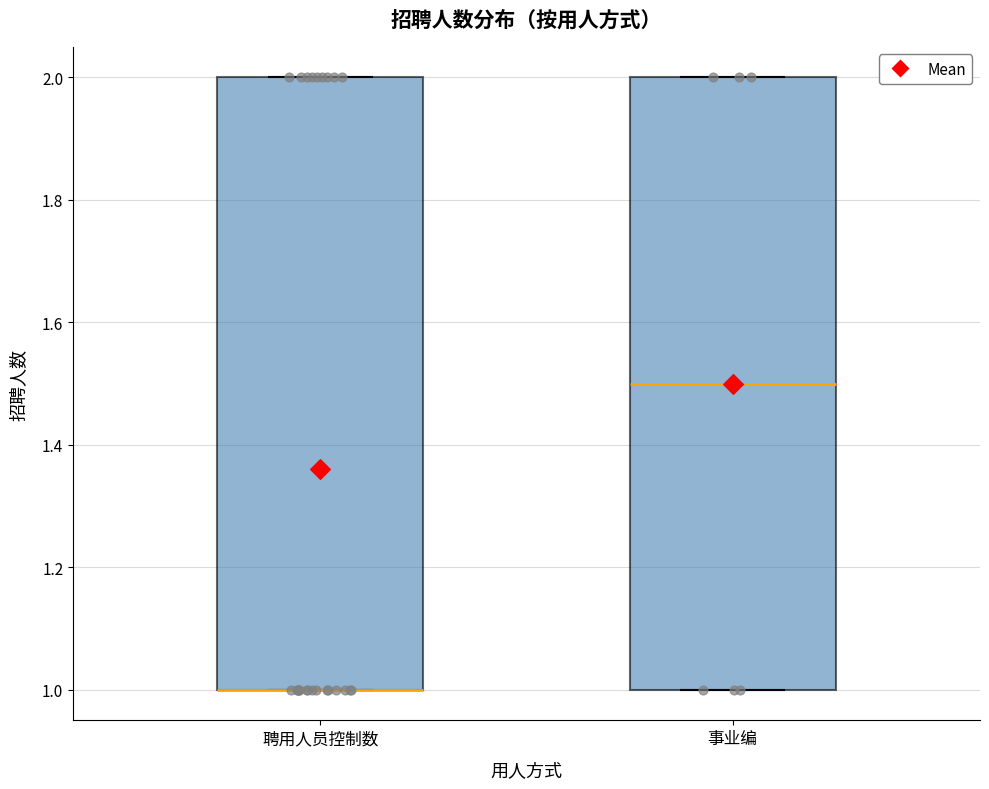

Reading left to right, read every box against the y-axis: the position of its median line, the range the box covers, and the ends of its whiskers. The values are not printed on the chart, so give them approximately, as read against the axis.

聘用人员控制数: median 1.0 (drawn on the box's lower edge), box 1.0 to 2.0, whiskers 1.0 to 2.0
事业编: median 1.5, box 1.0 to 2.0, whiskers 1.0 to 2.0